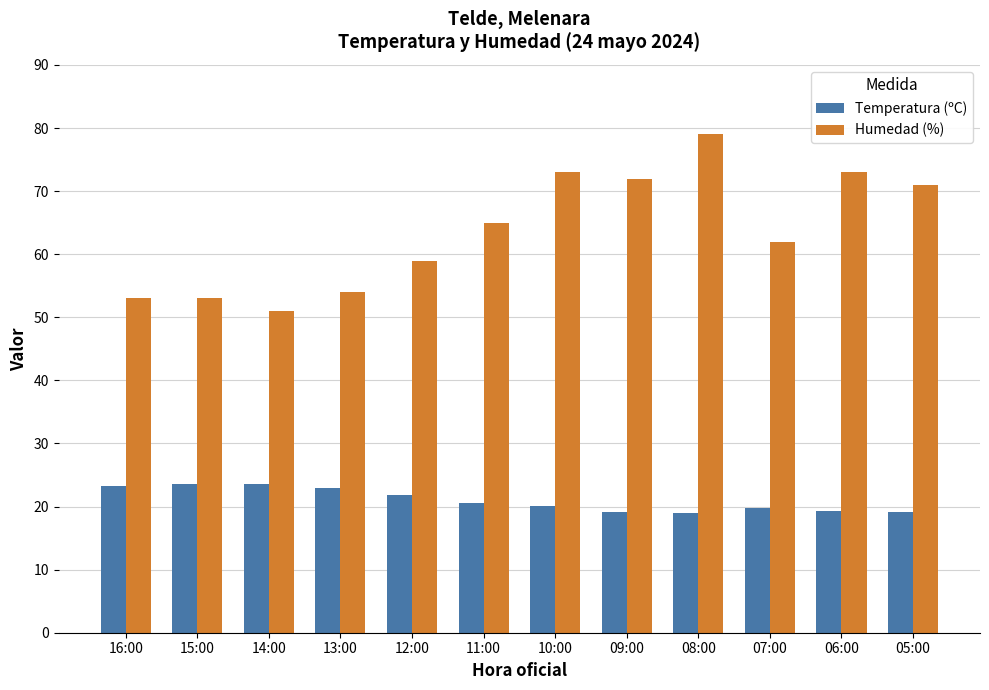

What is the lowest value of the Humedad (%) series?

51.0